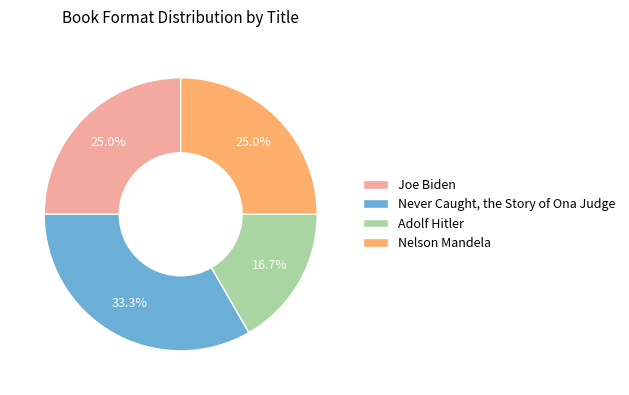

What is the ratio of the value at Joe Biden to the value at Nelson Mandela?

1.0